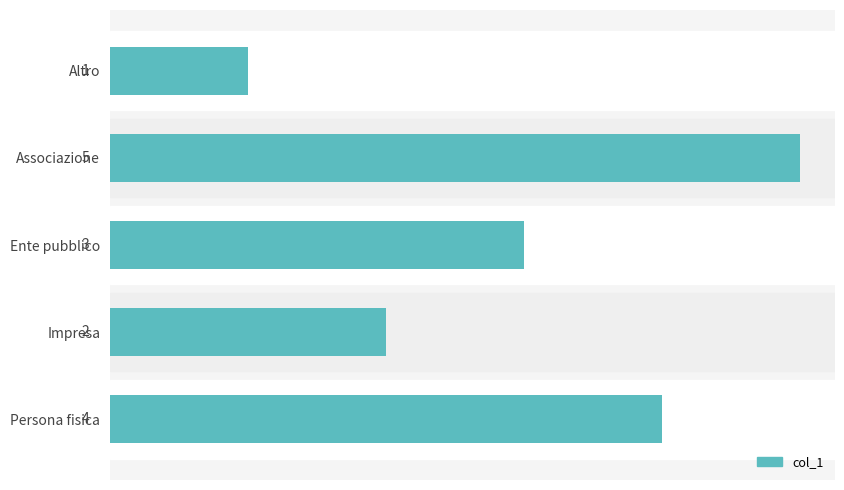

Where is the data nearest to the value 3?

Ente pubblico